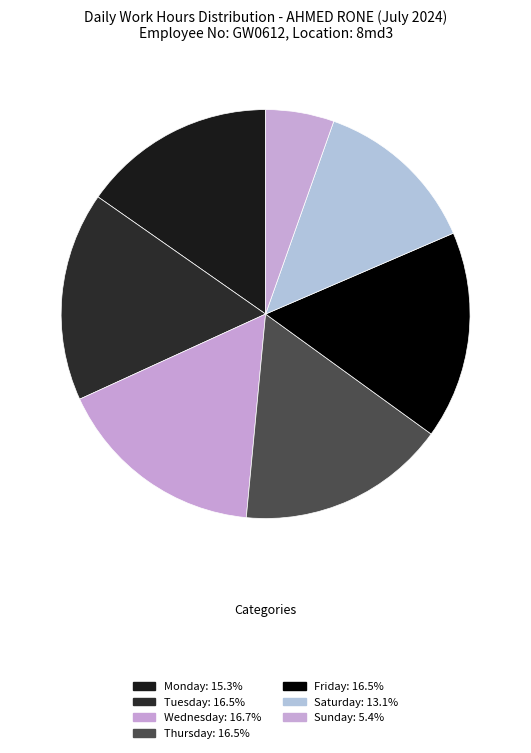

Count the number of slices in the pie.

7